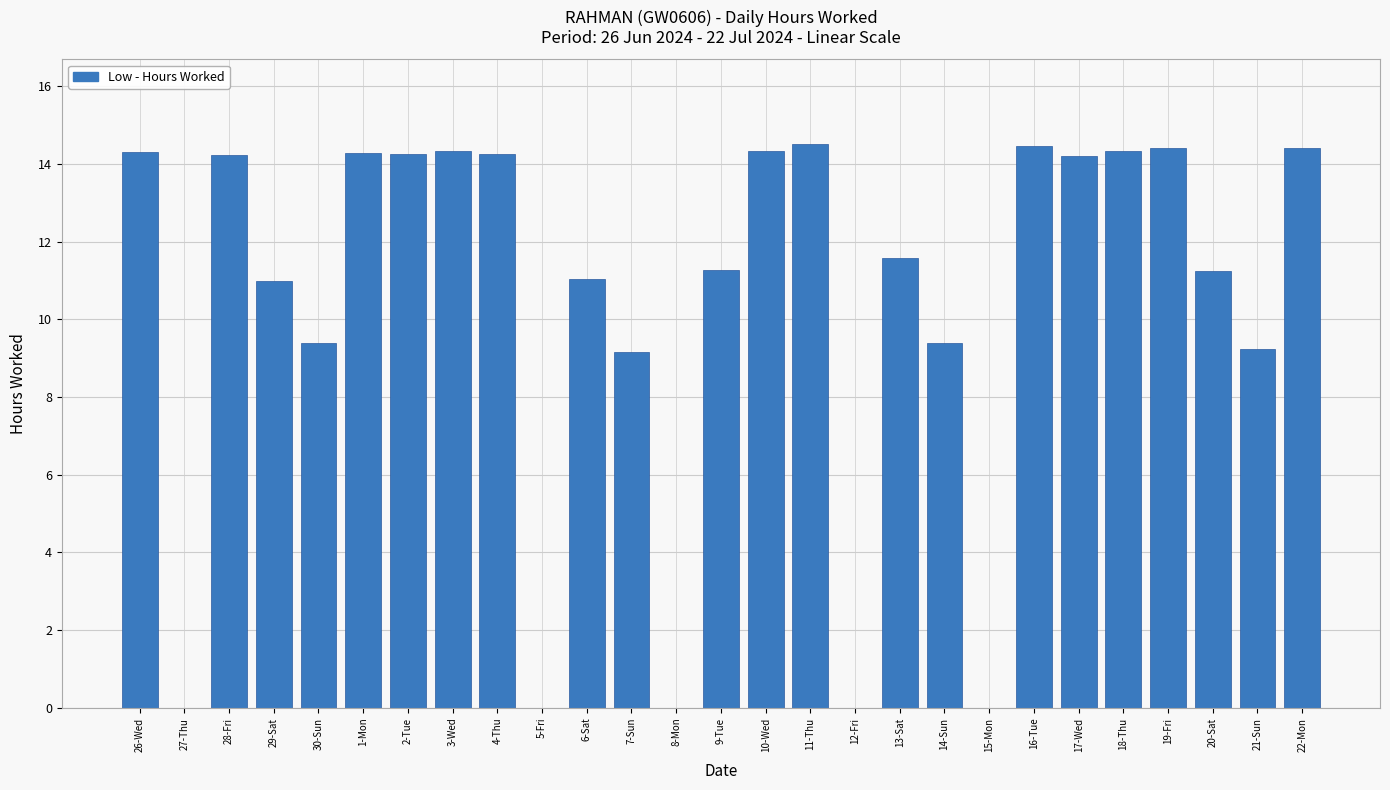

Which has a higher value, 20-Sat or 15-Mon?

20-Sat